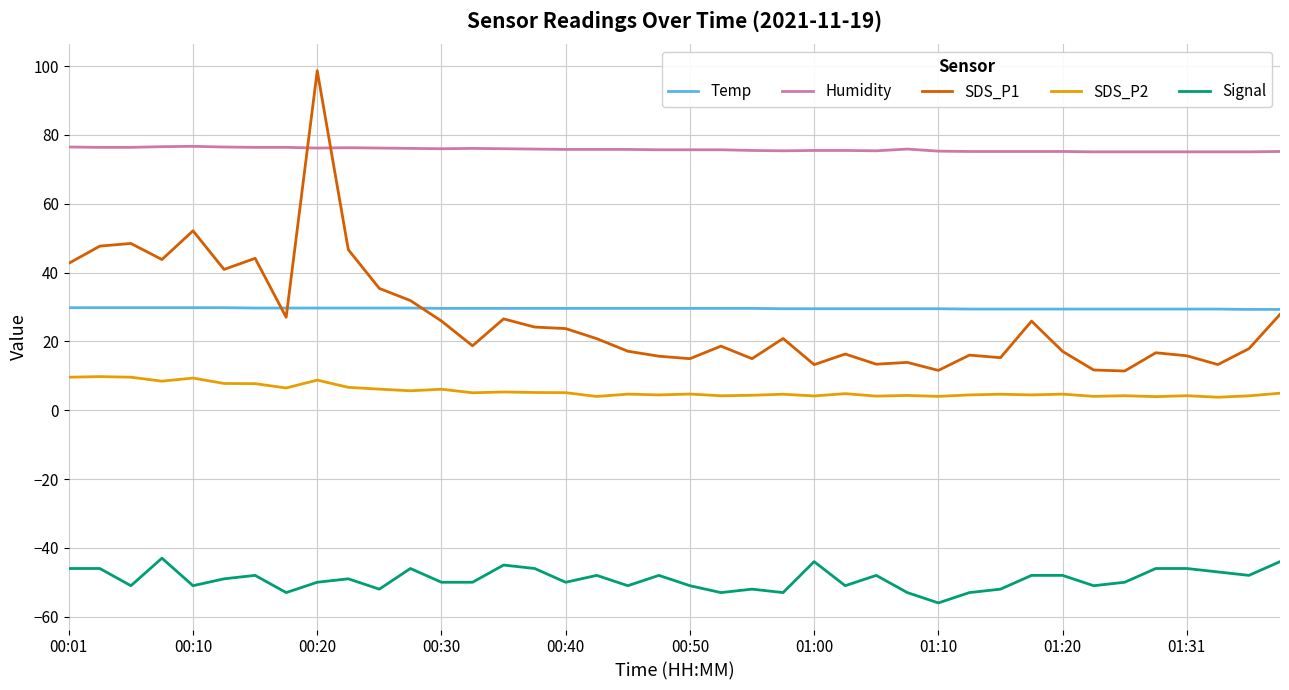

Rank the series by their maximum value, from lowest to highest.

Signal, SDS_P2, Temp, Humidity, SDS_P1